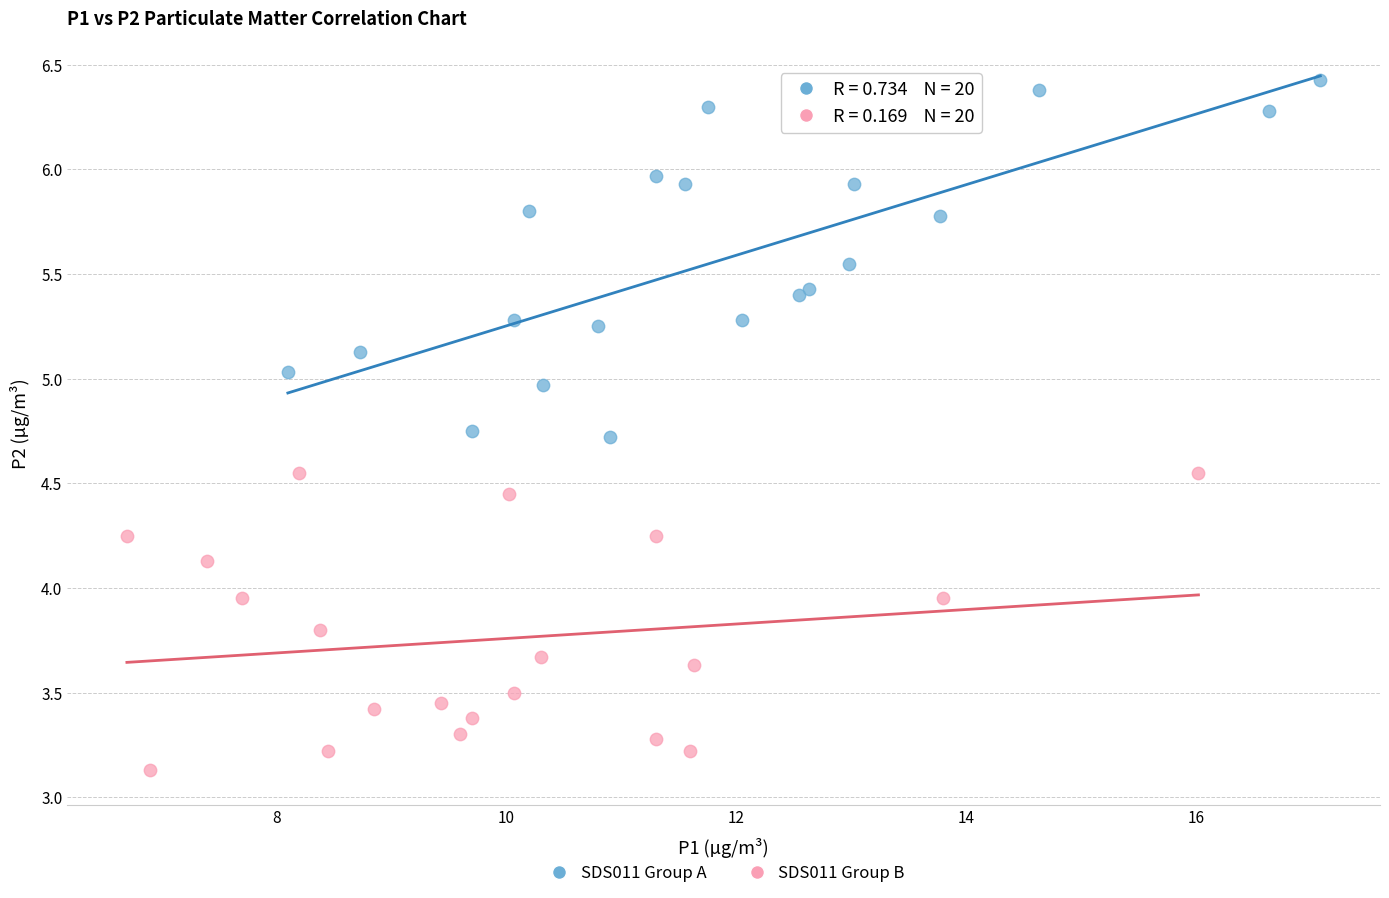

Which series reaches the maximum Y coordinate?

SDS011 Group A